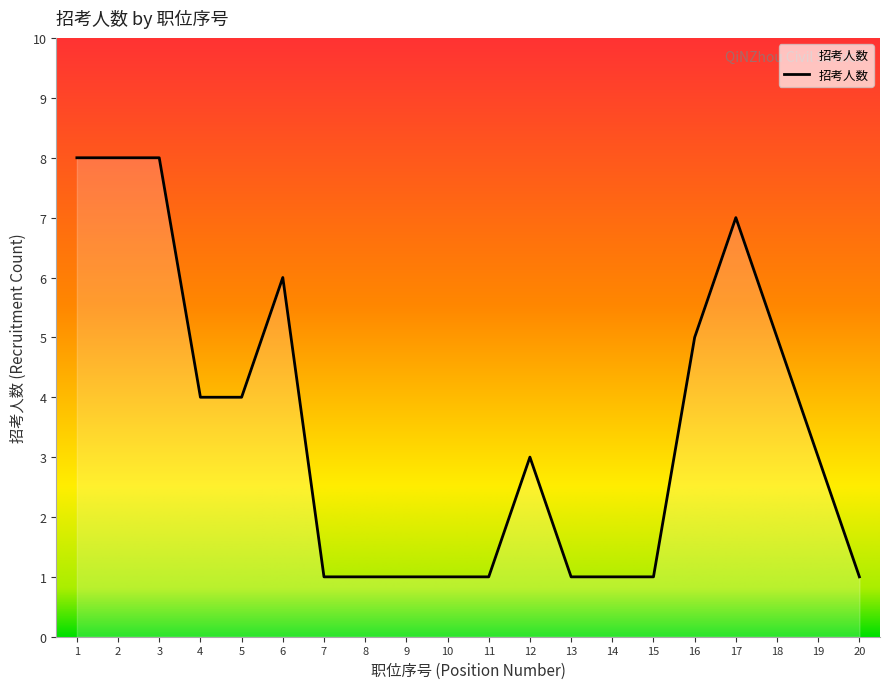

Approximately how many times larger is the value at 12 compared to 18?

0.6